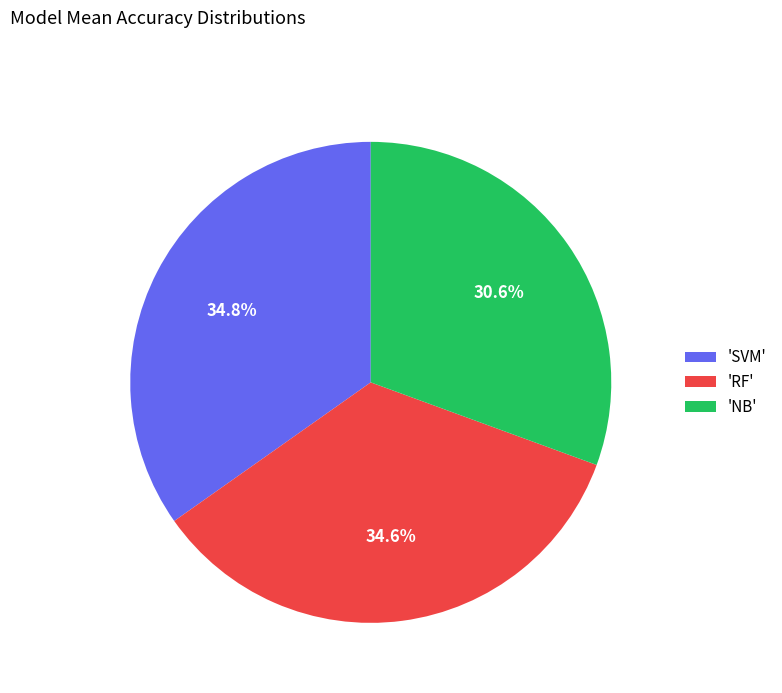

What is the total percentage of 'RF' and 'SVM'?

69.4%